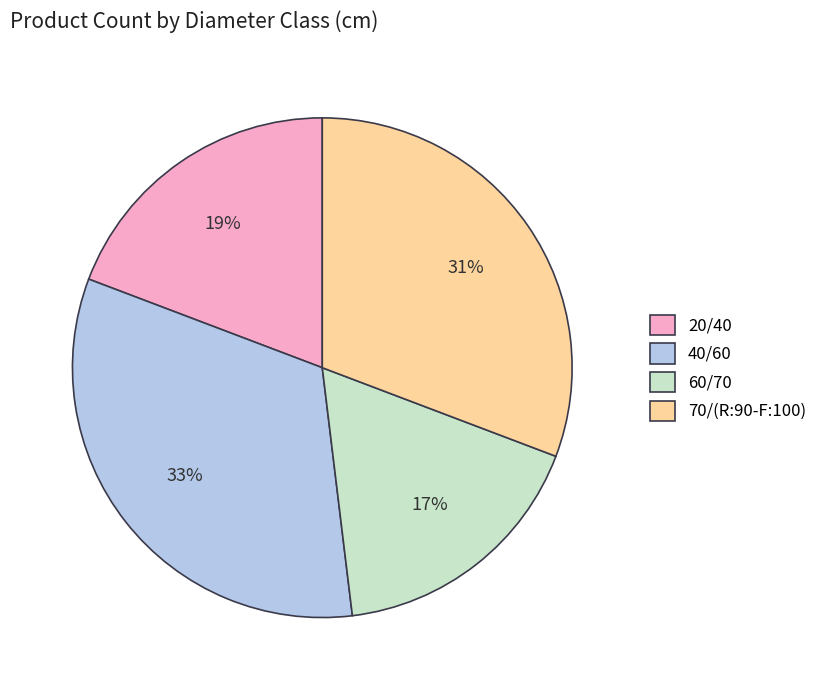

Which category has the biggest portion of the pie?

40/60